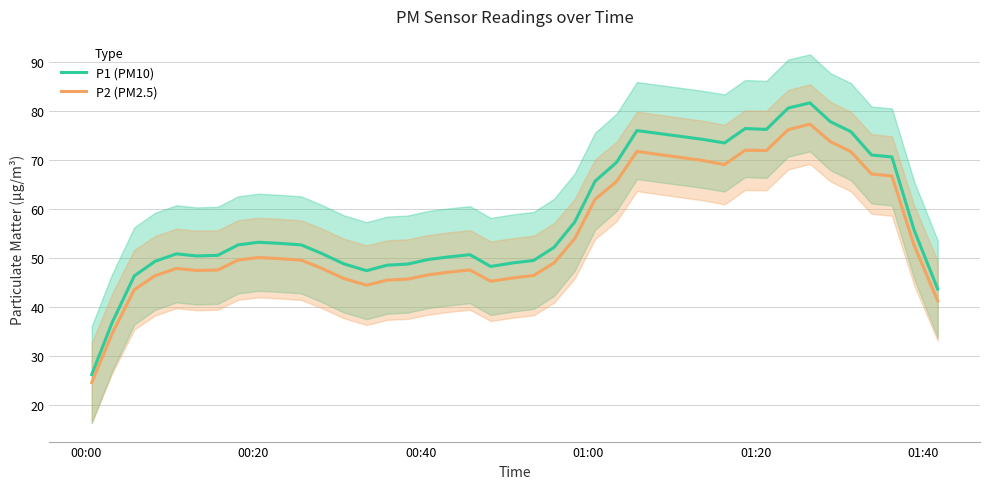

What is the highest value of the P1 (PM10) series?

81.7